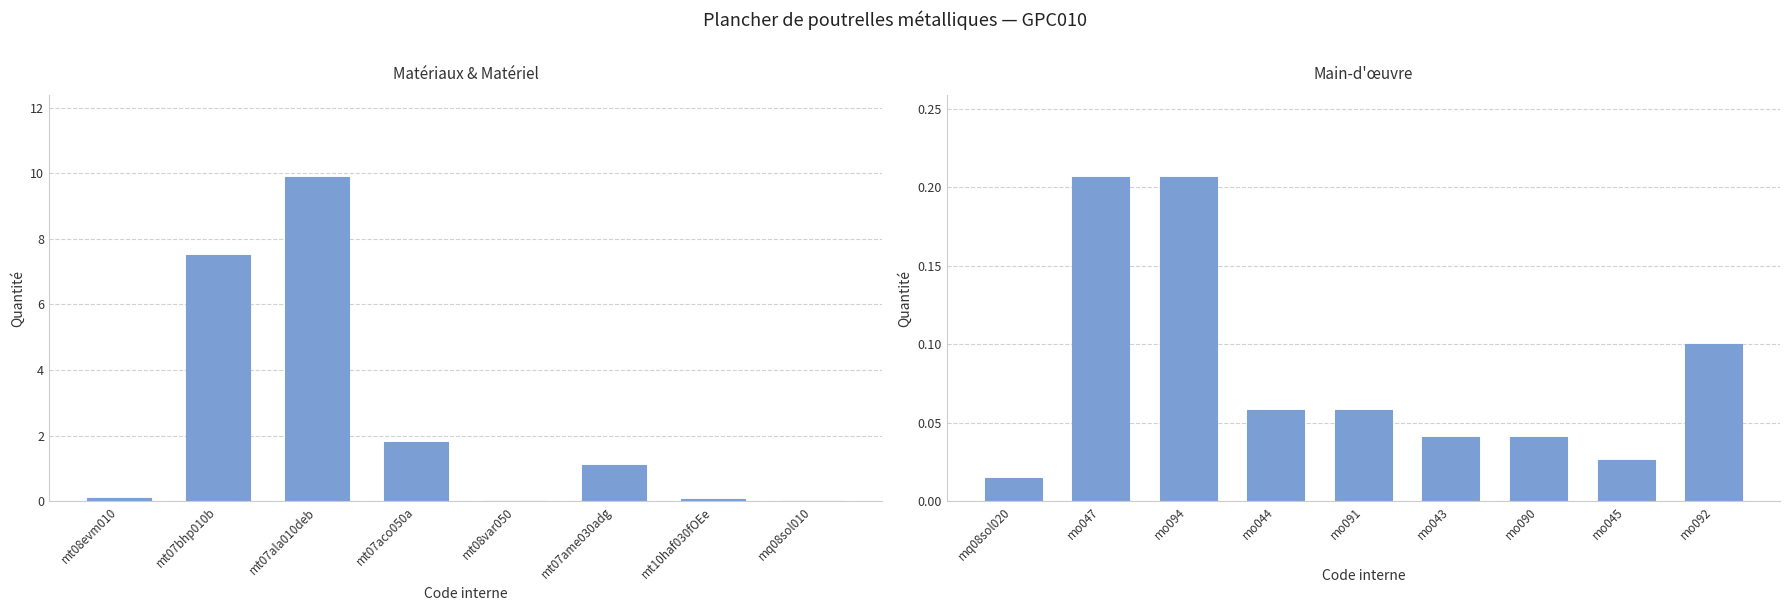

Which category has the highest value across all series?

mt07ala010deb